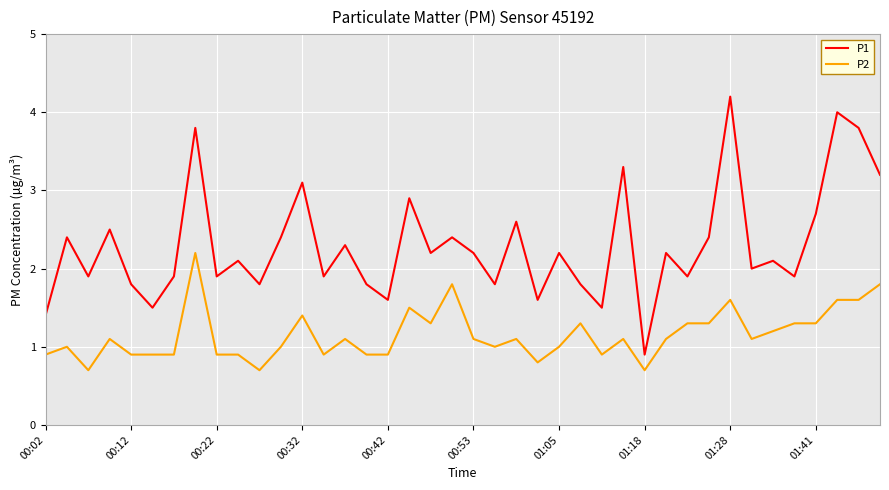

How many categories are shown in the chart?

40